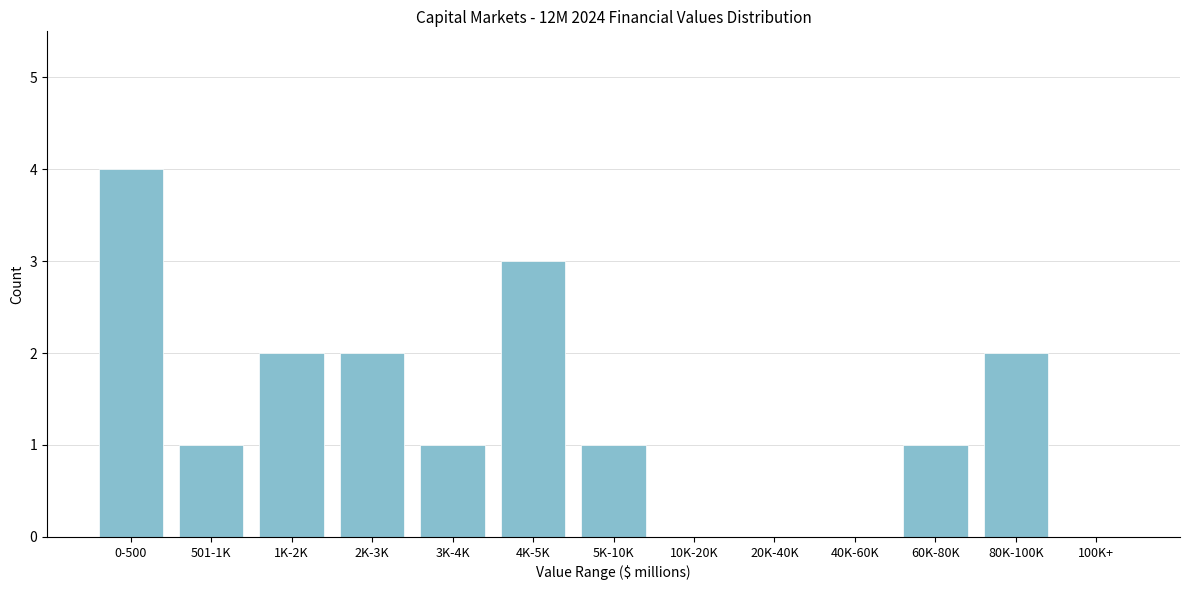

Reading left to right, extract all data points from this chart.

0-500=4	501-1K=1	1K-2K=2	2K-3K=2	3K-4K=1	4K-5K=3	5K-10K=1	10K-20K=0	20K-40K=0	40K-60K=0	60K-80K=1	80K-100K=2	100K+=0